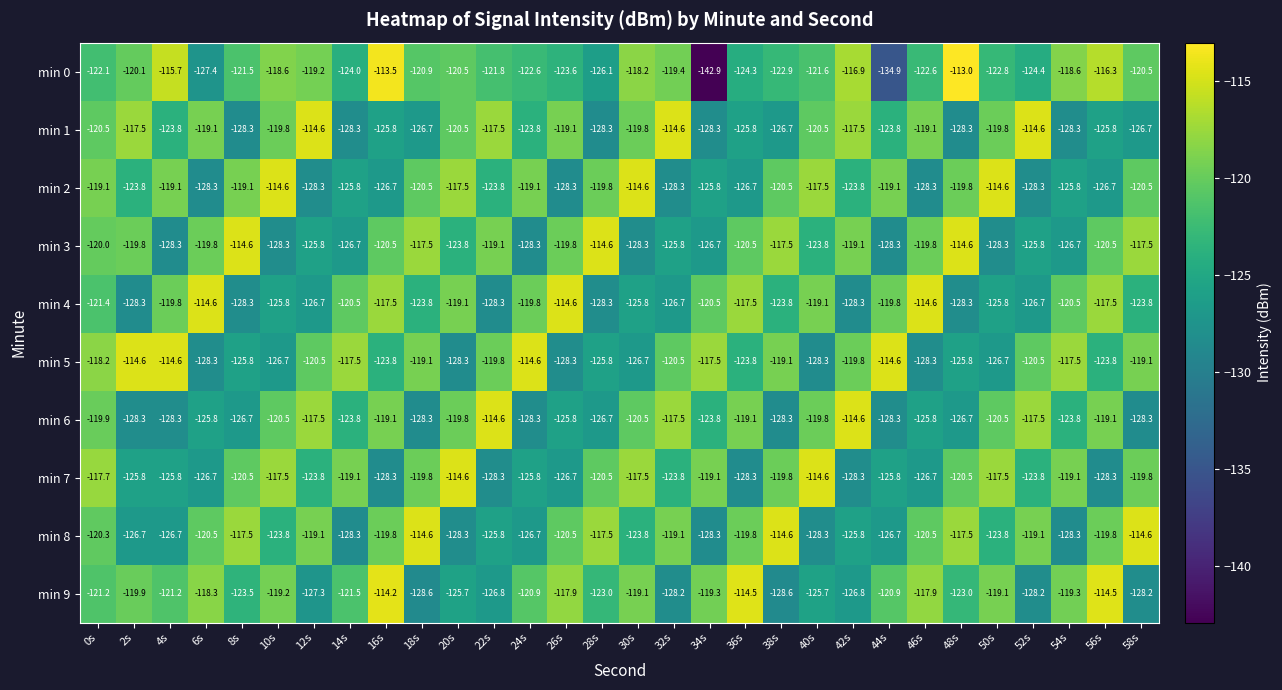

Which series has the largest range (max minus min)?

min 0